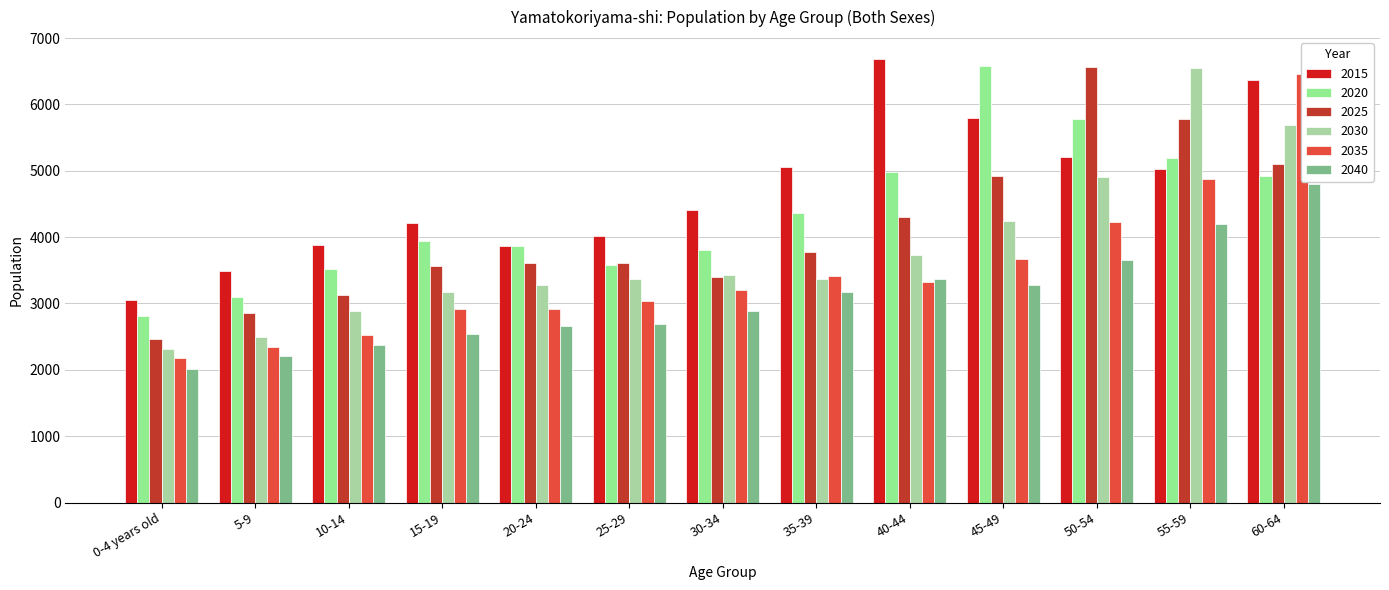

What is the label of the 10th bar from the left?

45-49